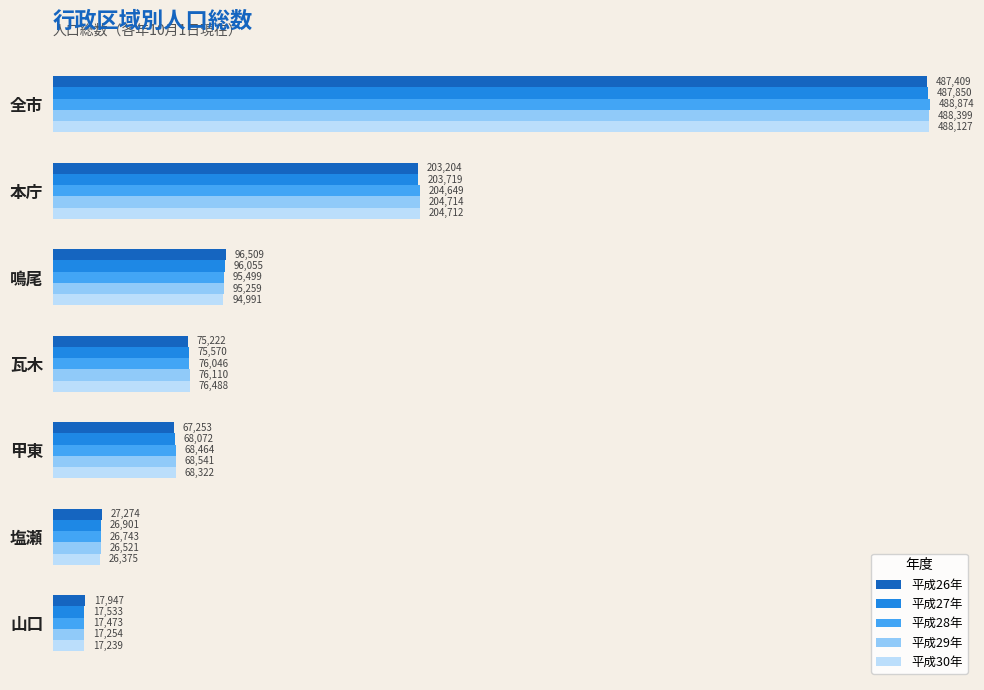

Between 全市 and 甲東, which series saw the biggest shift?

平成28年